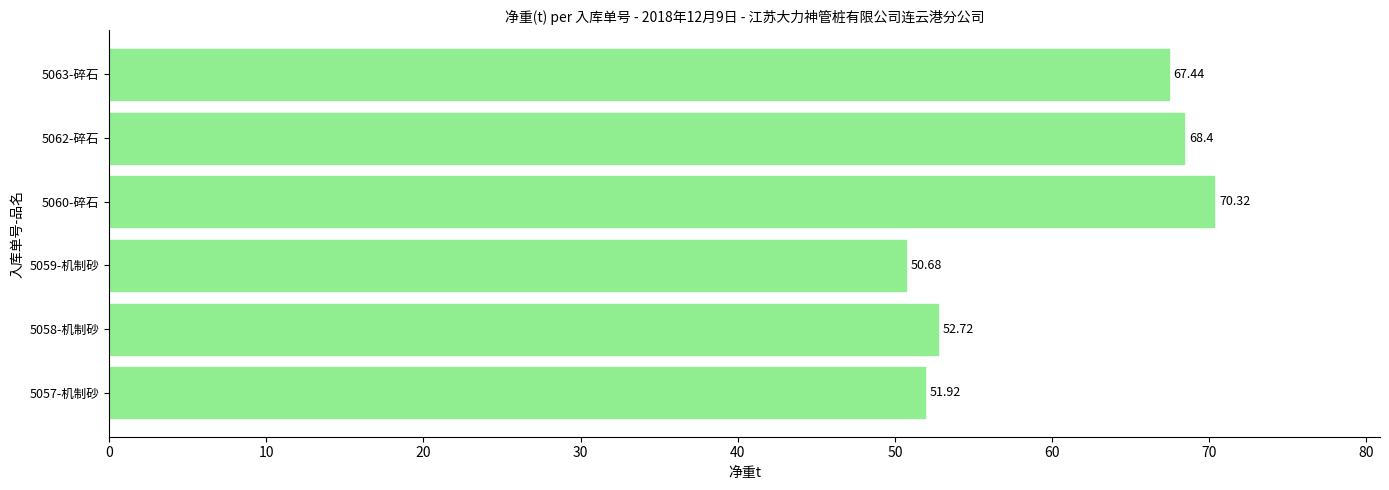

Which has a higher value, 5063-碎石 or 5058-机制砂?

5063-碎石